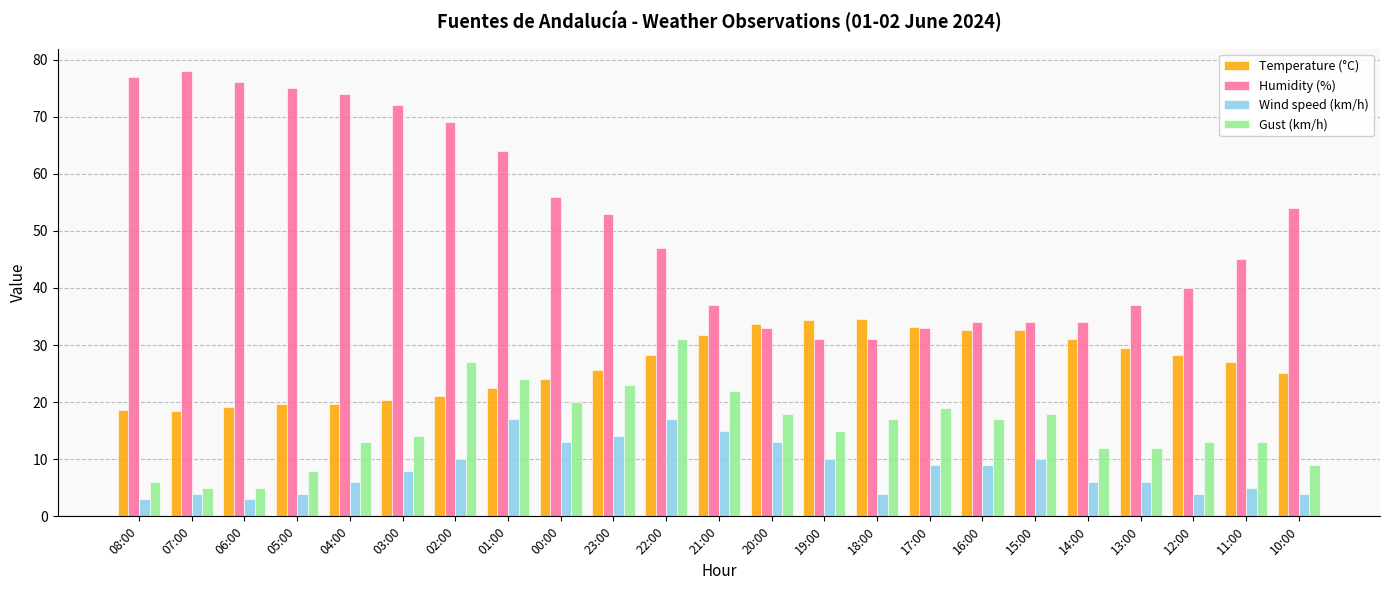

How many data points does each series have?

23